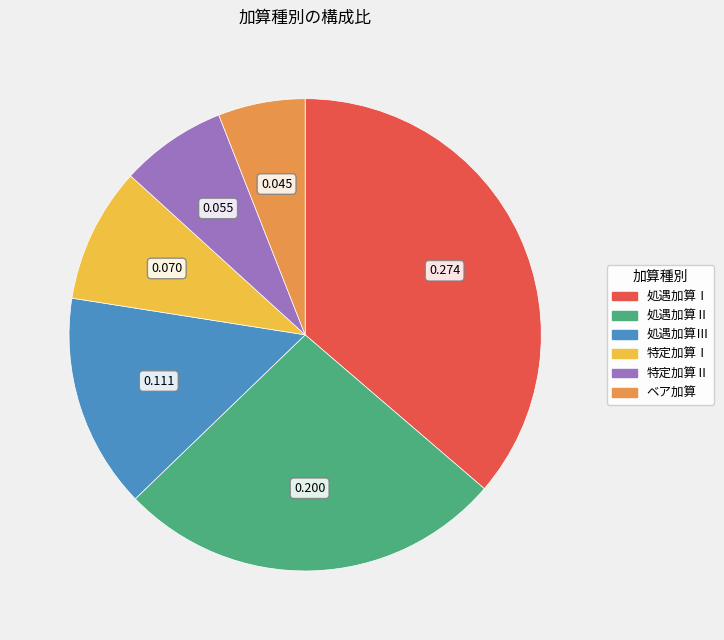

Does any single category account for the majority?

No